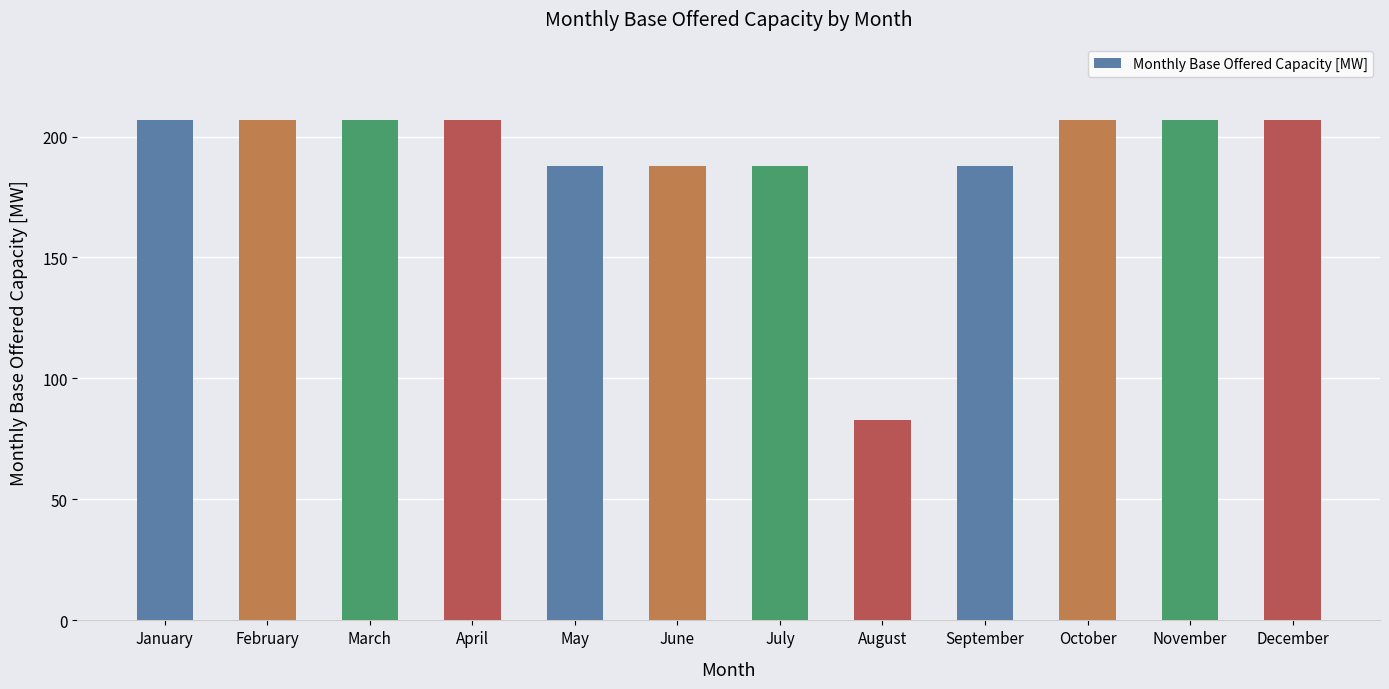

What is the change in value from May to November?

+19